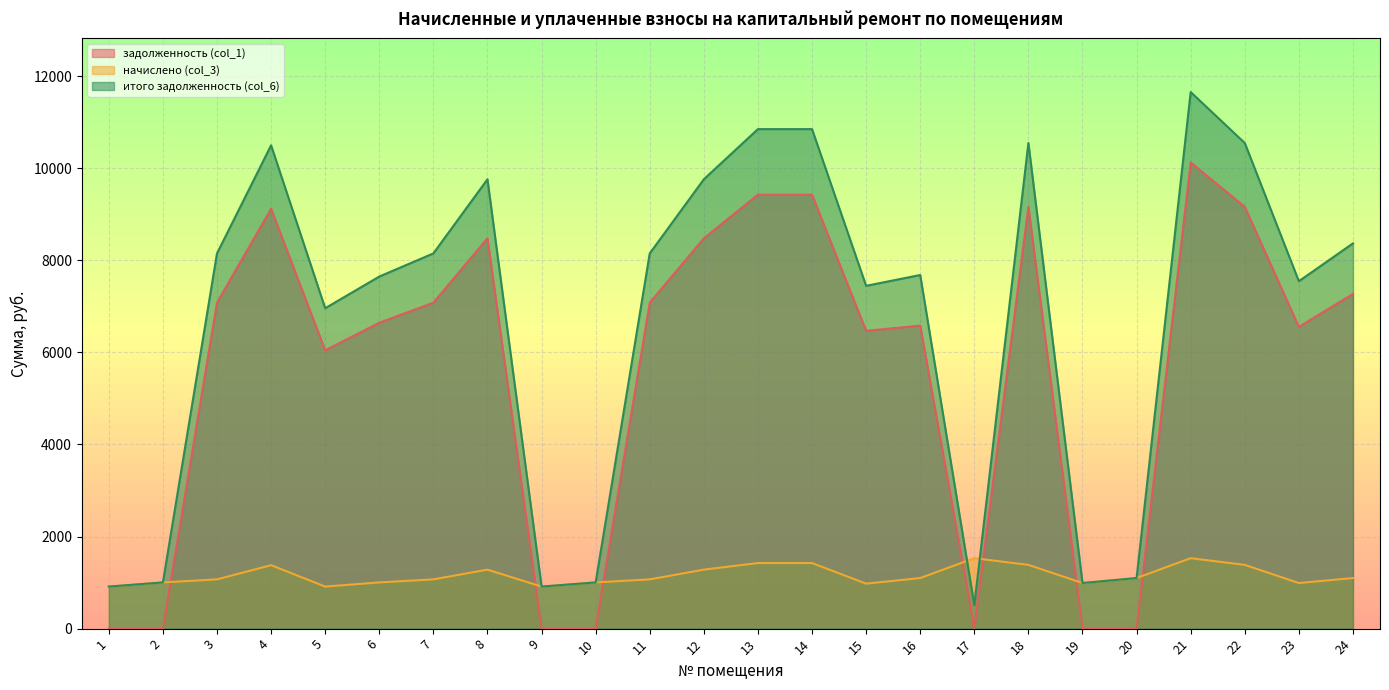

Which has a higher value, 19 or 21?

21